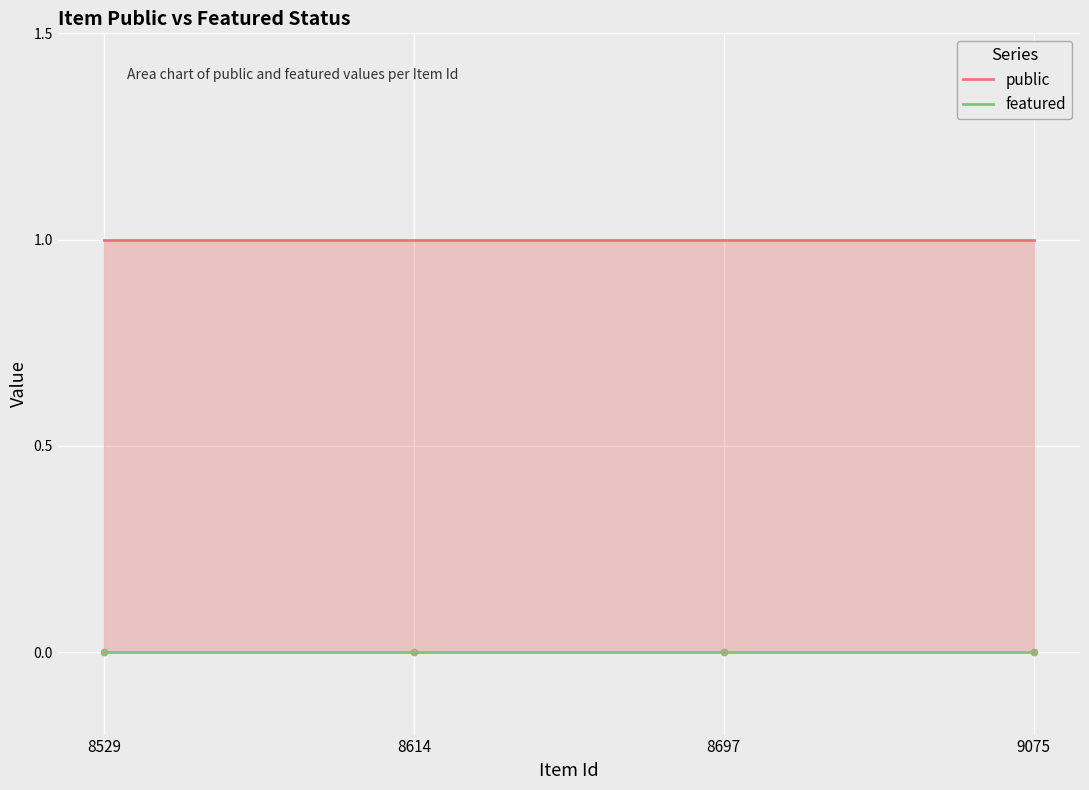

Is the value of featured at 8697 greater than the value of public at 8529?

No